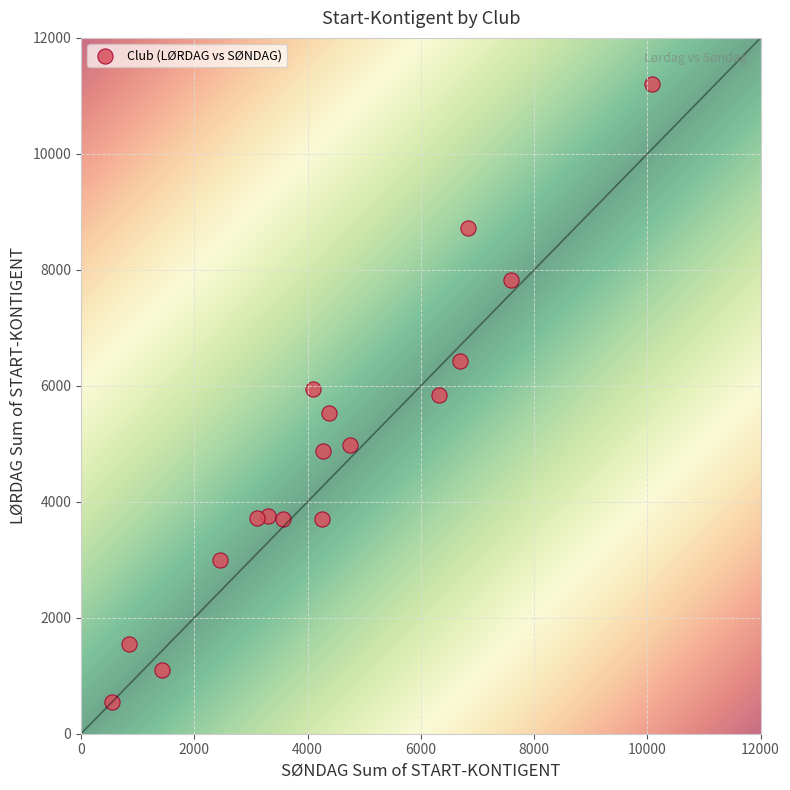

What is the range of Y values (max minus min)?

10650